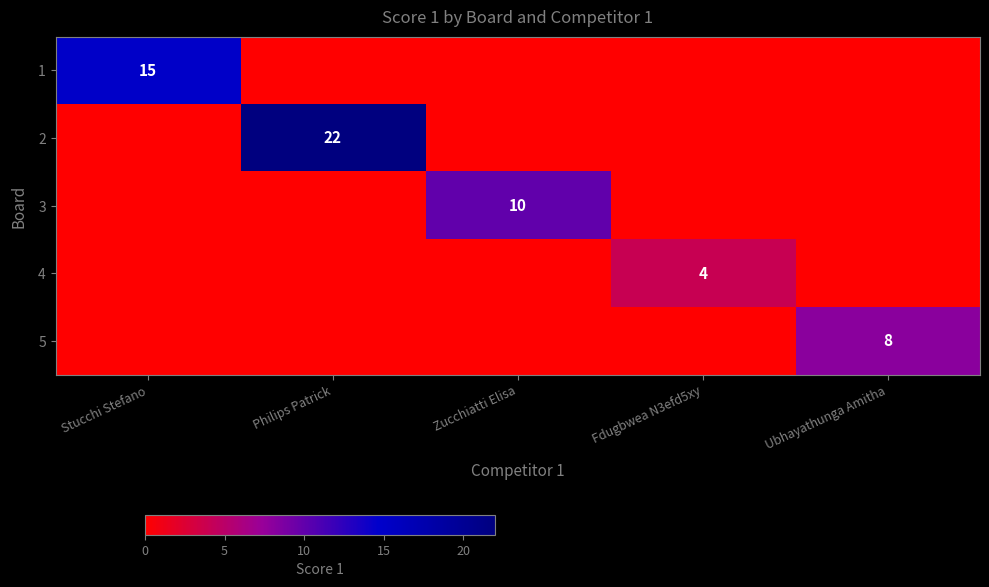

The 1 series shows 15 at Stucchi Stefano. True or false?

True